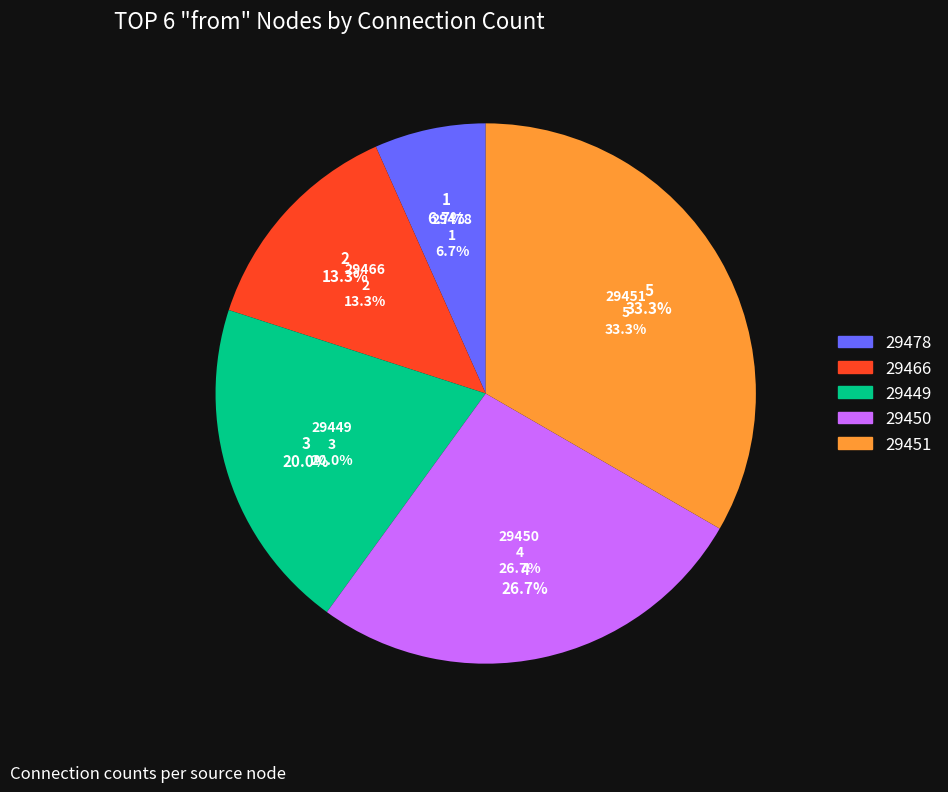

Is the sum of 29478 and 29449 greater than half?

No